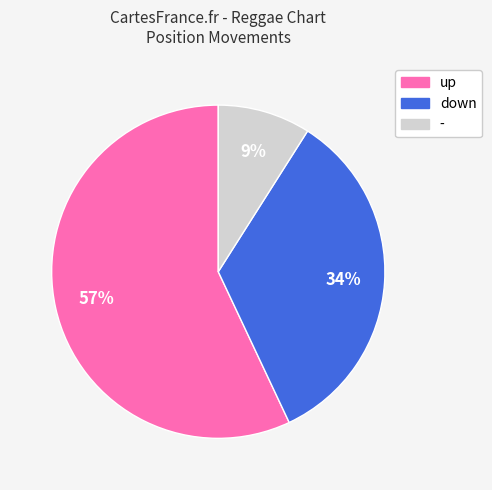

Is up the majority of the pie?

Yes